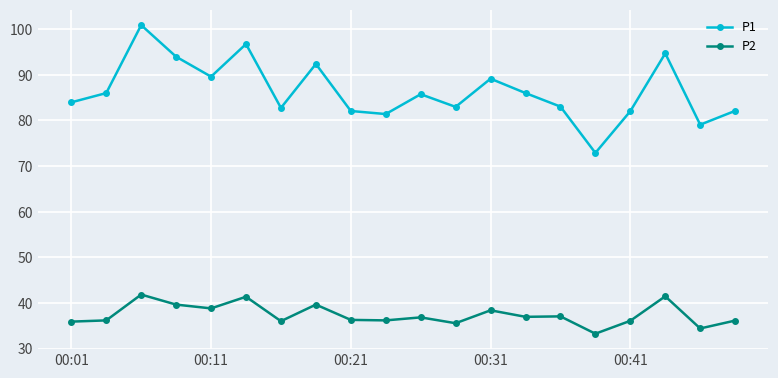

What is the lowest value of the P1 series?

72.9